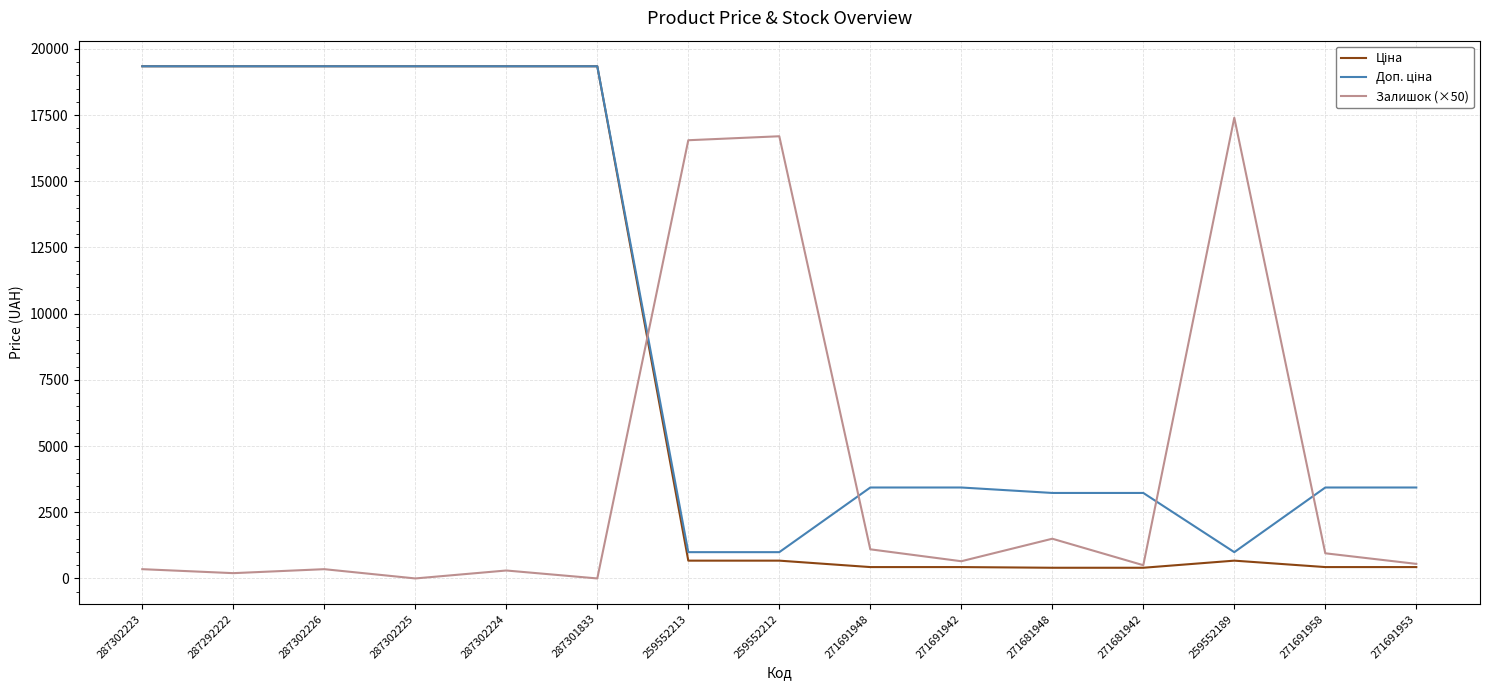

Is it true that Залишок (×50) equals 300.0 at 287302224?

True